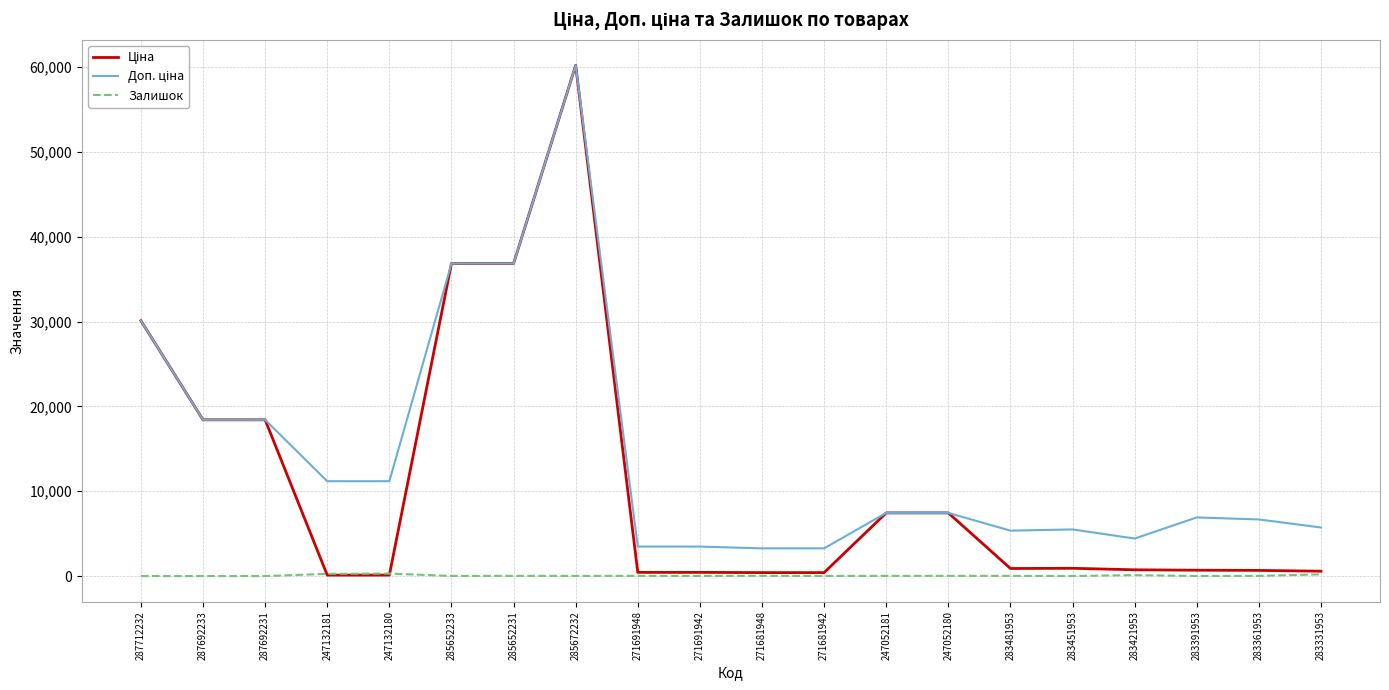

What is the approximate value of Залишок at 283331953?

204.0